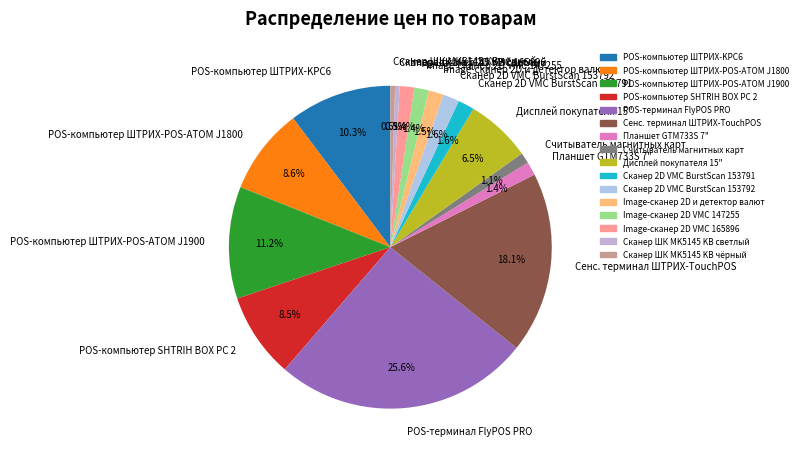

To the nearest percent, what is the combined percentage of Планшет GTM733S 7" and Сканер ШК MK5145 KB светлый?

2%